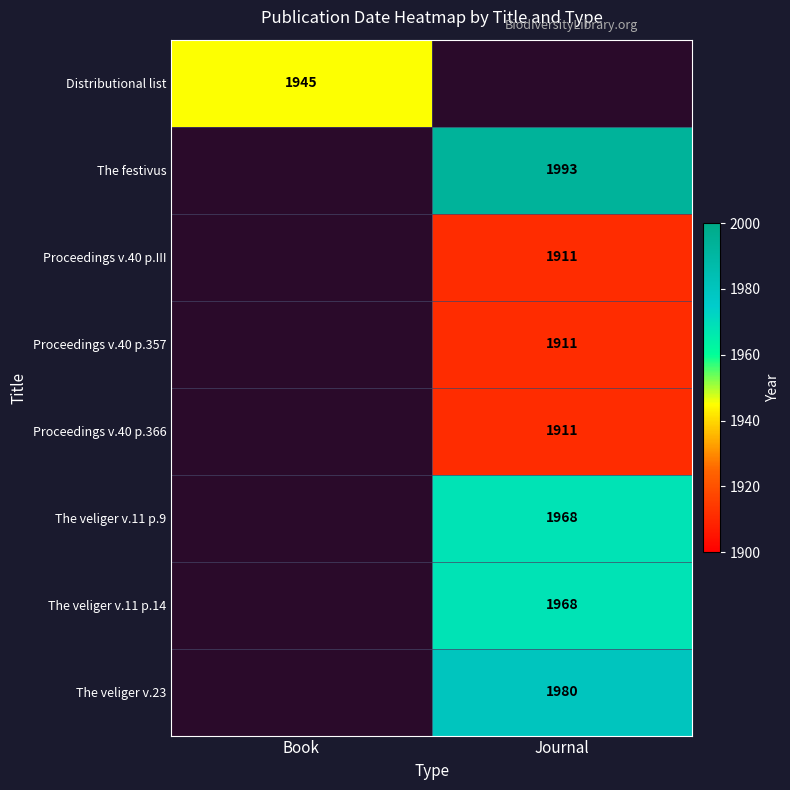

Is the value of Proceedings v.40 p.III at Journal greater than the value of Distributional list at Book?

No